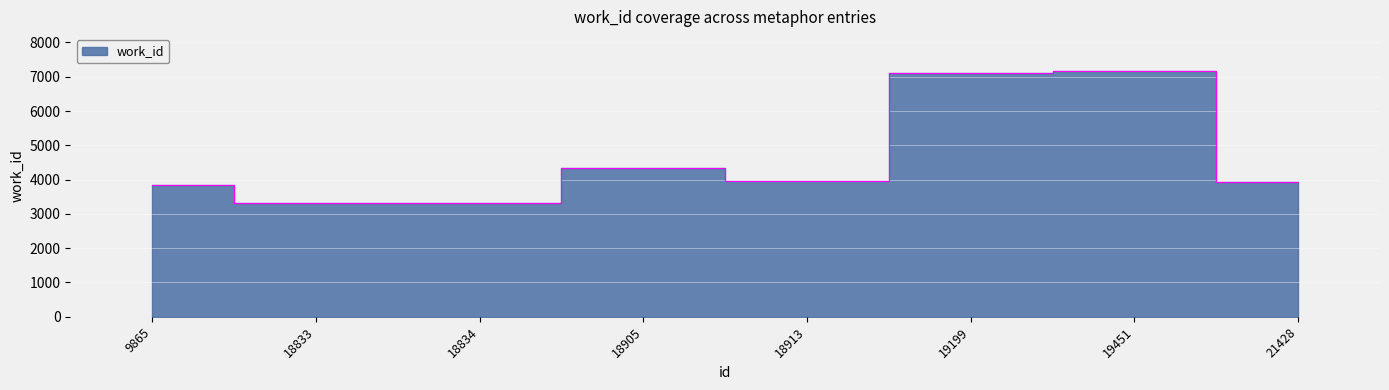

Where is the data nearest to the value 5247?

18905